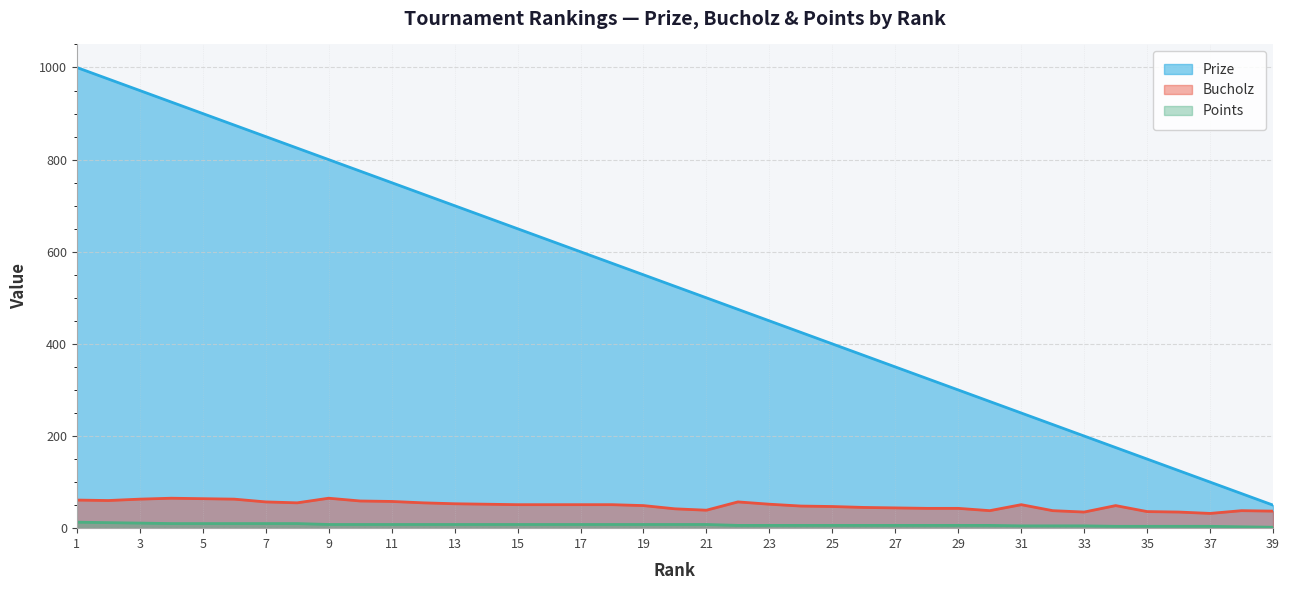

Does the chart display data point markers on the line(s)?

No